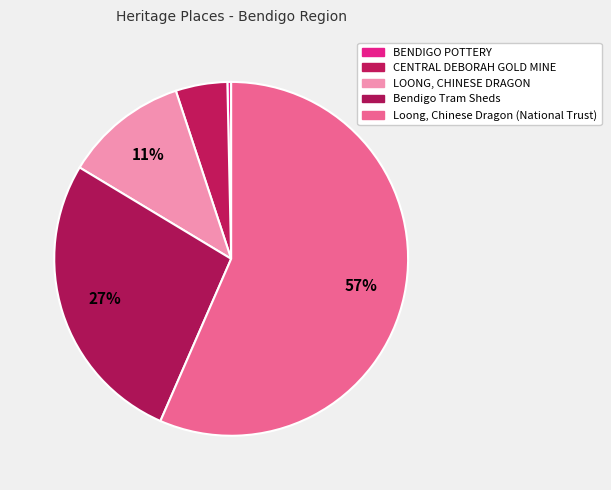

What is the ratio of the value at Bendigo Tram Sheds to the value at Loong, Chinese Dragon (National Trust)?

0.5